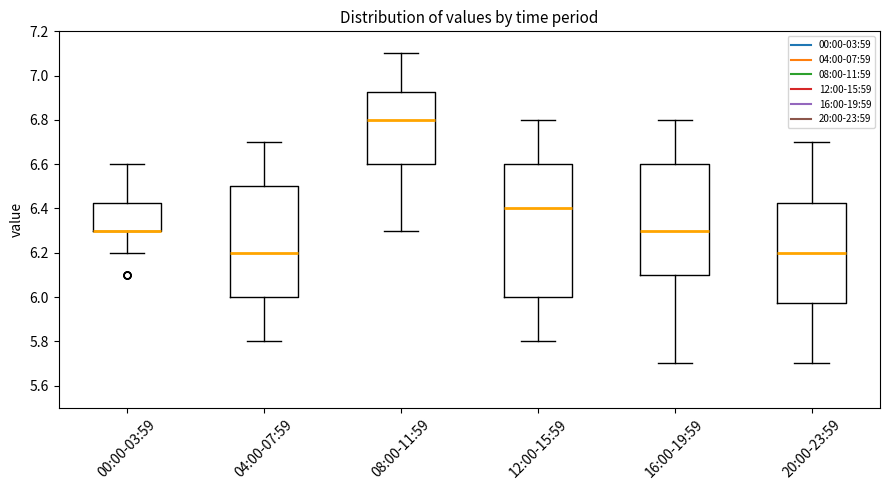

Reading left to right, transcribe this box plot: for each box, give where its median line is, the range the box spans, and where its two whiskers end, as read against the y-axis. The values are not printed on the chart, so give them approximately, as read against the axis.

00:00-03:59: median 6.30 (drawn on the box's lower edge), box 6.30 to 6.42, whiskers 6.20 to 6.60
04:00-07:59: median 6.20, box 6.00 to 6.50, whiskers 5.80 to 6.70
08:00-11:59: median 6.80, box 6.60 to 6.92, whiskers 6.30 to 7.10
12:00-15:59: median 6.40, box 6.00 to 6.60, whiskers 5.80 to 6.80
16:00-19:59: median 6.30, box 6.10 to 6.60, whiskers 5.70 to 6.80
20:00-23:59: median 6.20, box 5.98 to 6.42, whiskers 5.70 to 6.70